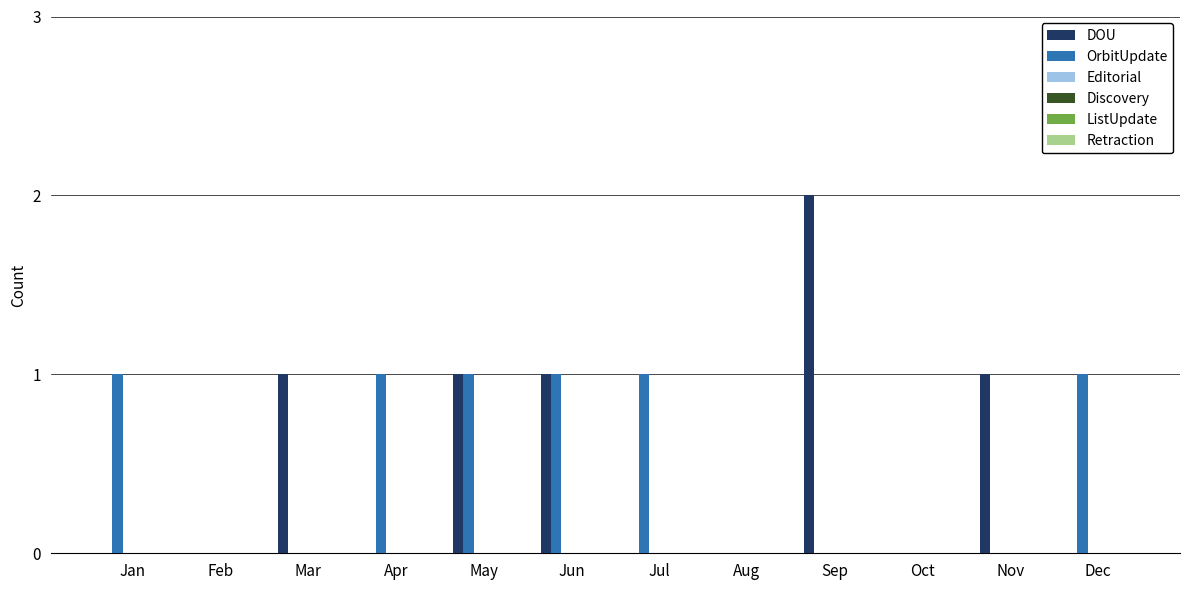

Between Apr and Sep, which series saw the biggest shift?

DOU